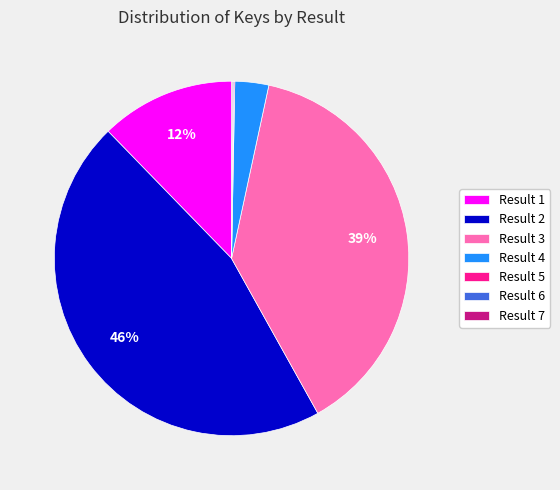

Which has a higher value, Result 3 or Result 2?

Result 2